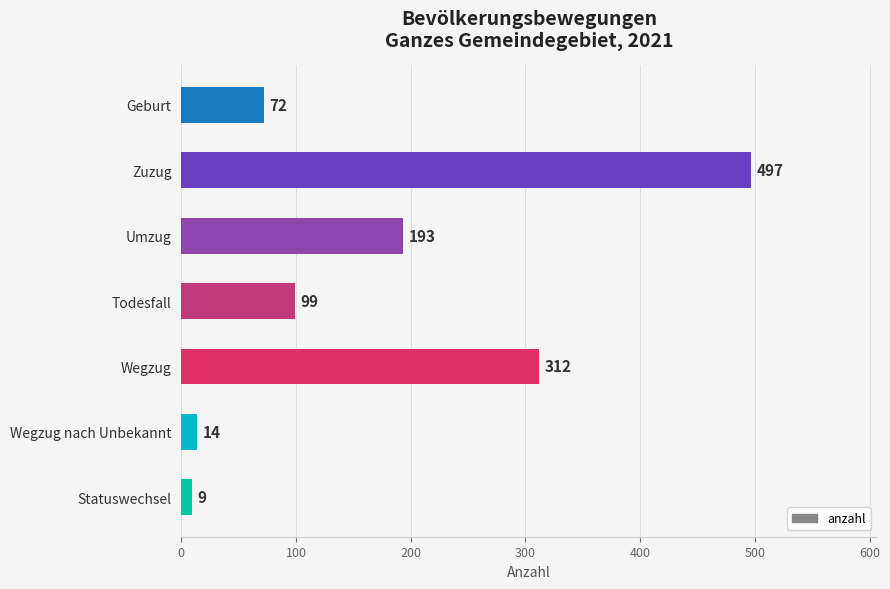

What is the maximum value shown in the chart?

497